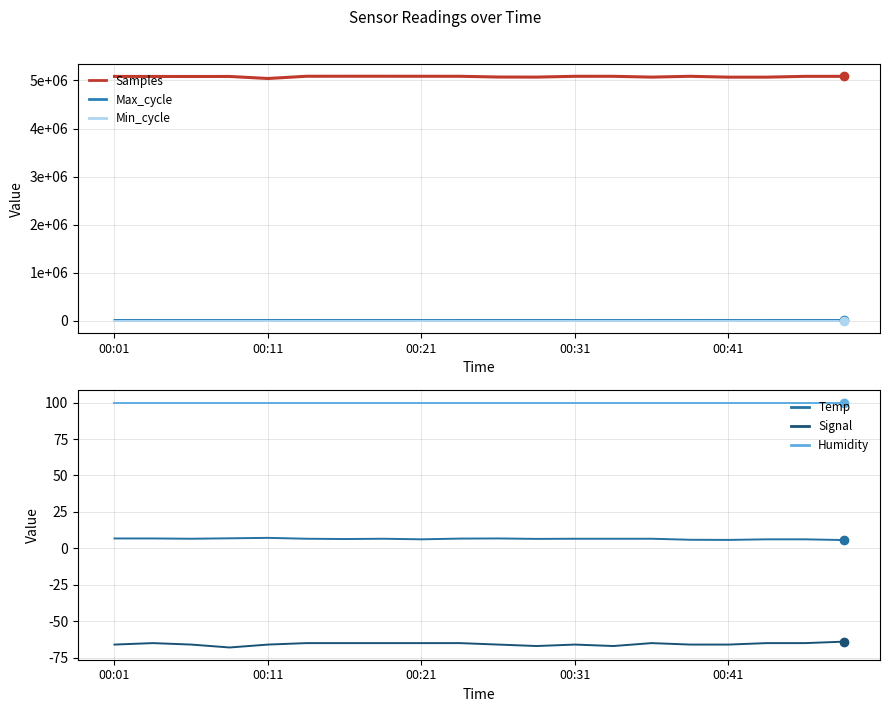

What is the minimum value for Signal?

-68.0